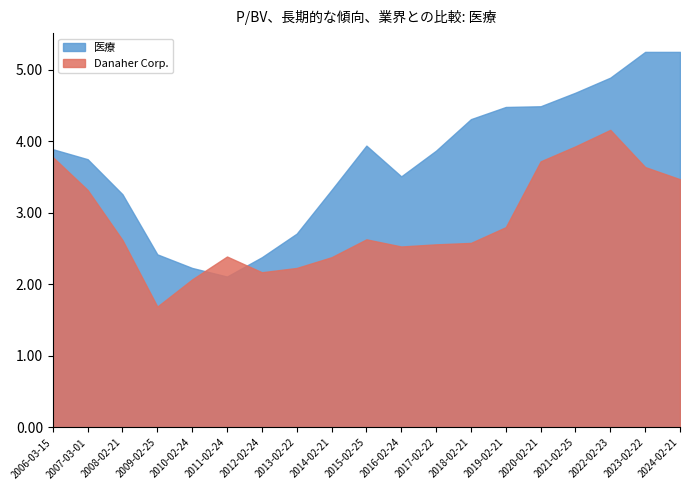

What is the total value across all series at 2006-03-15?

7.7